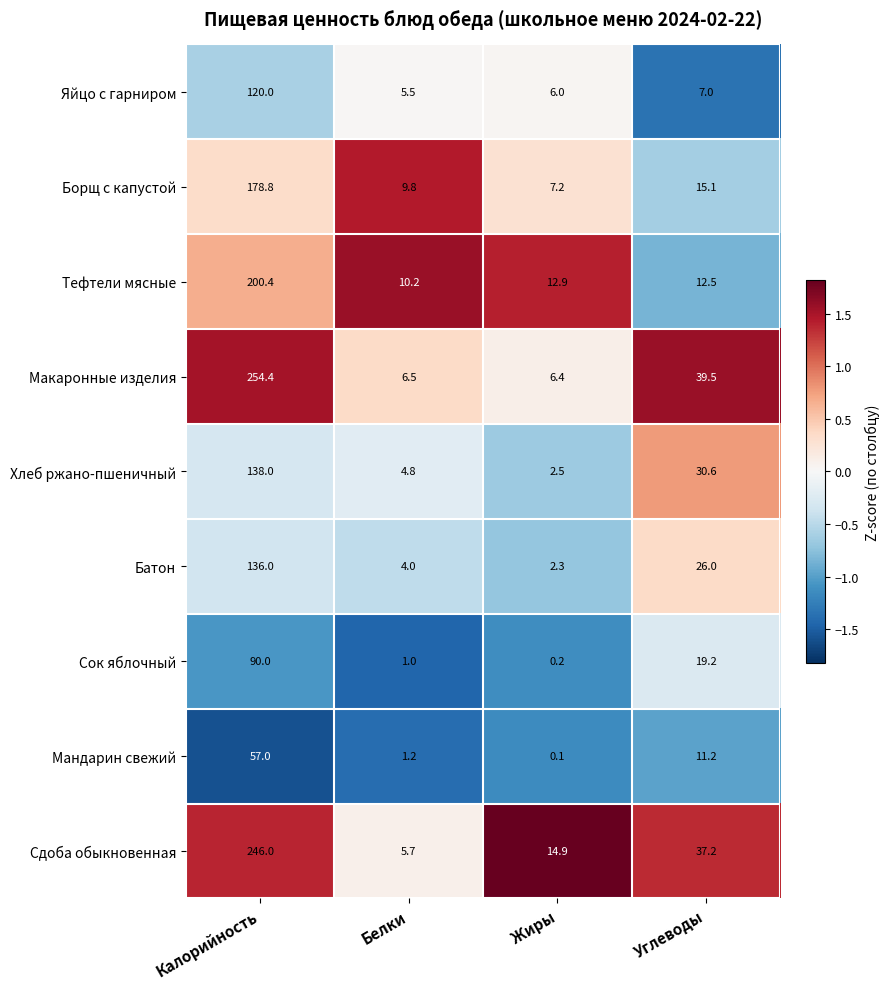

Which series has the largest total across all categories?

Макаронные изделия